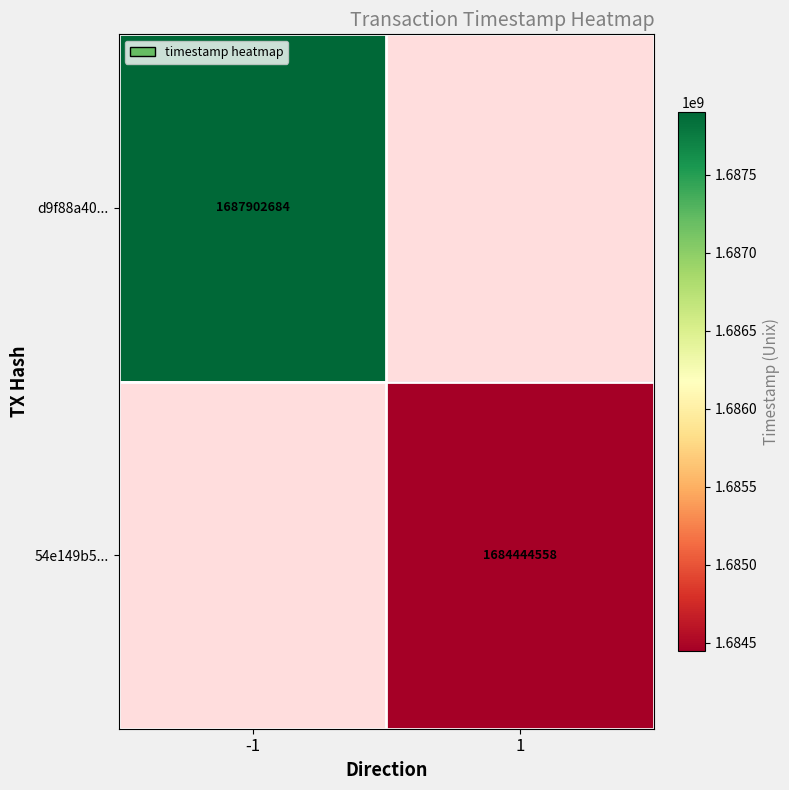

At how many categories does at least one series exceed 1685284361?

1